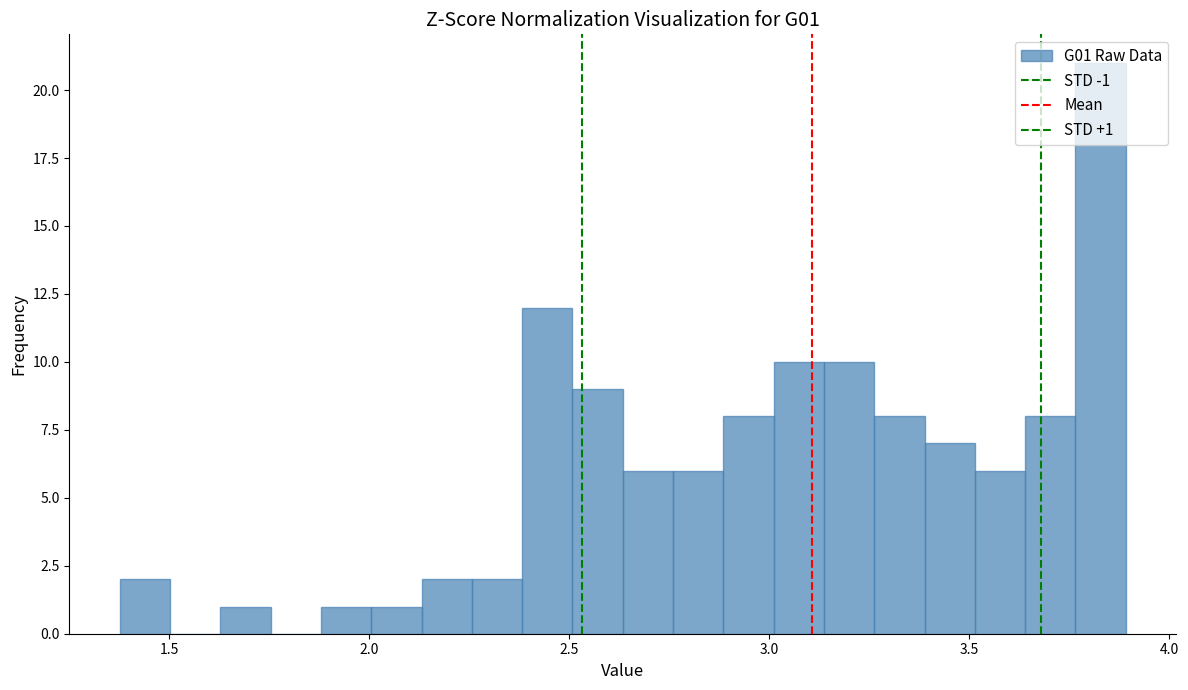

Read against the x-axis, roughly where is the centre of the tallest bar?

3.85